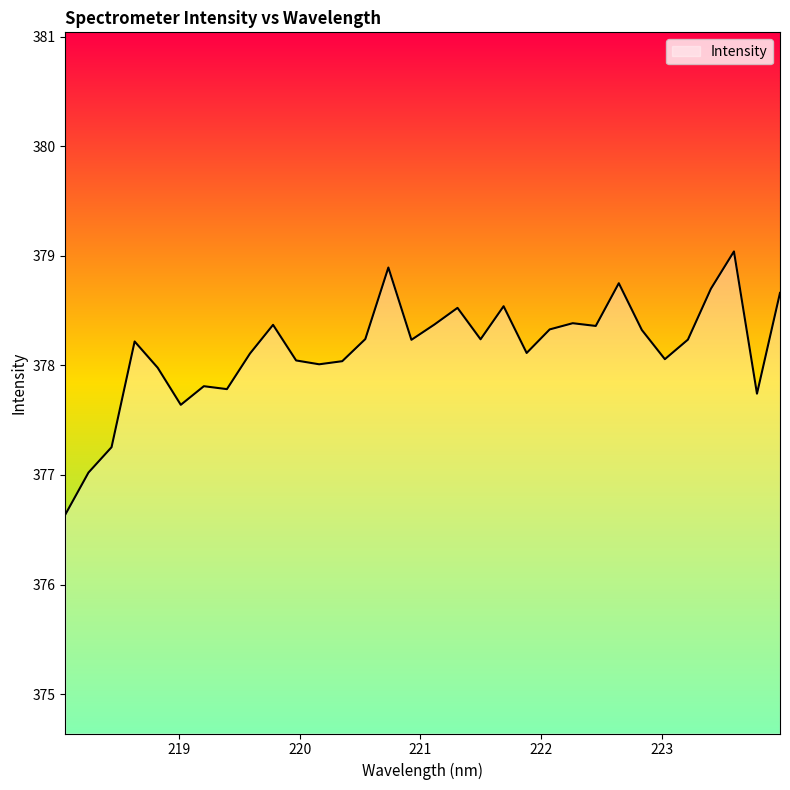

What is the difference between the maximum and minimum values?

2.4